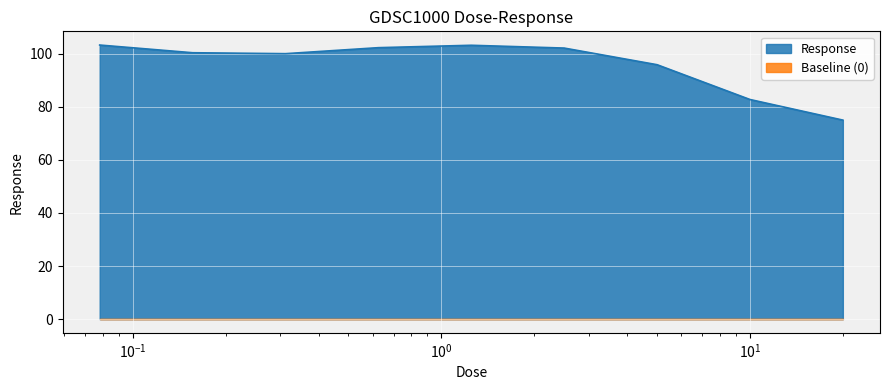

What is the difference between the maximum and minimum values?

28.3